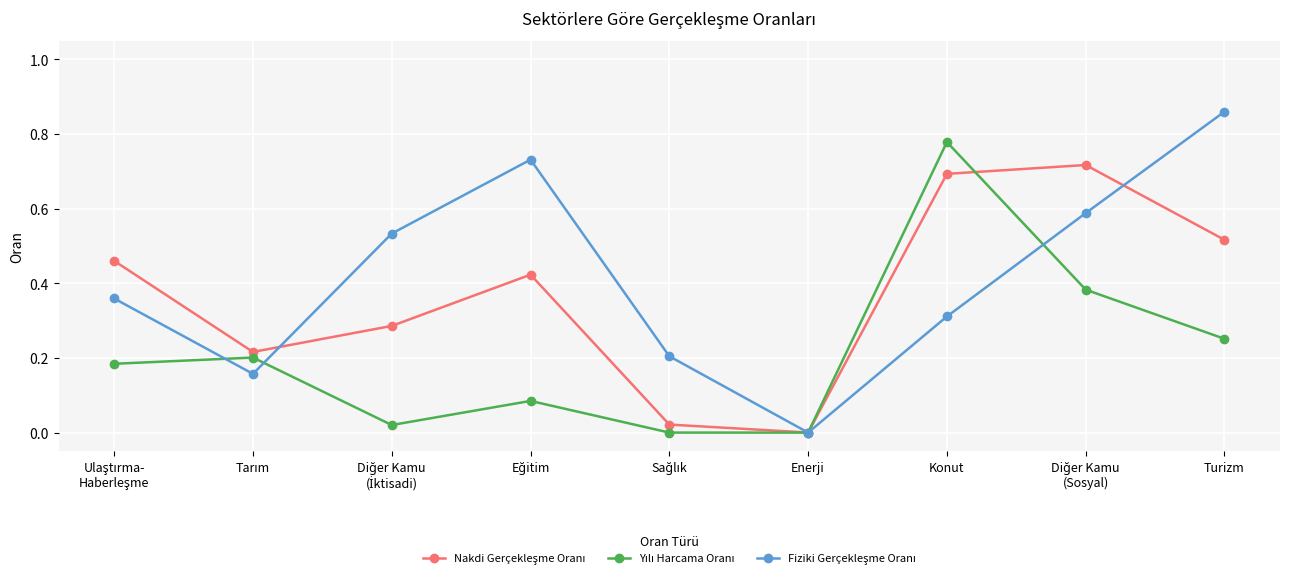

Is this an area chart (filled region under the line)?

No